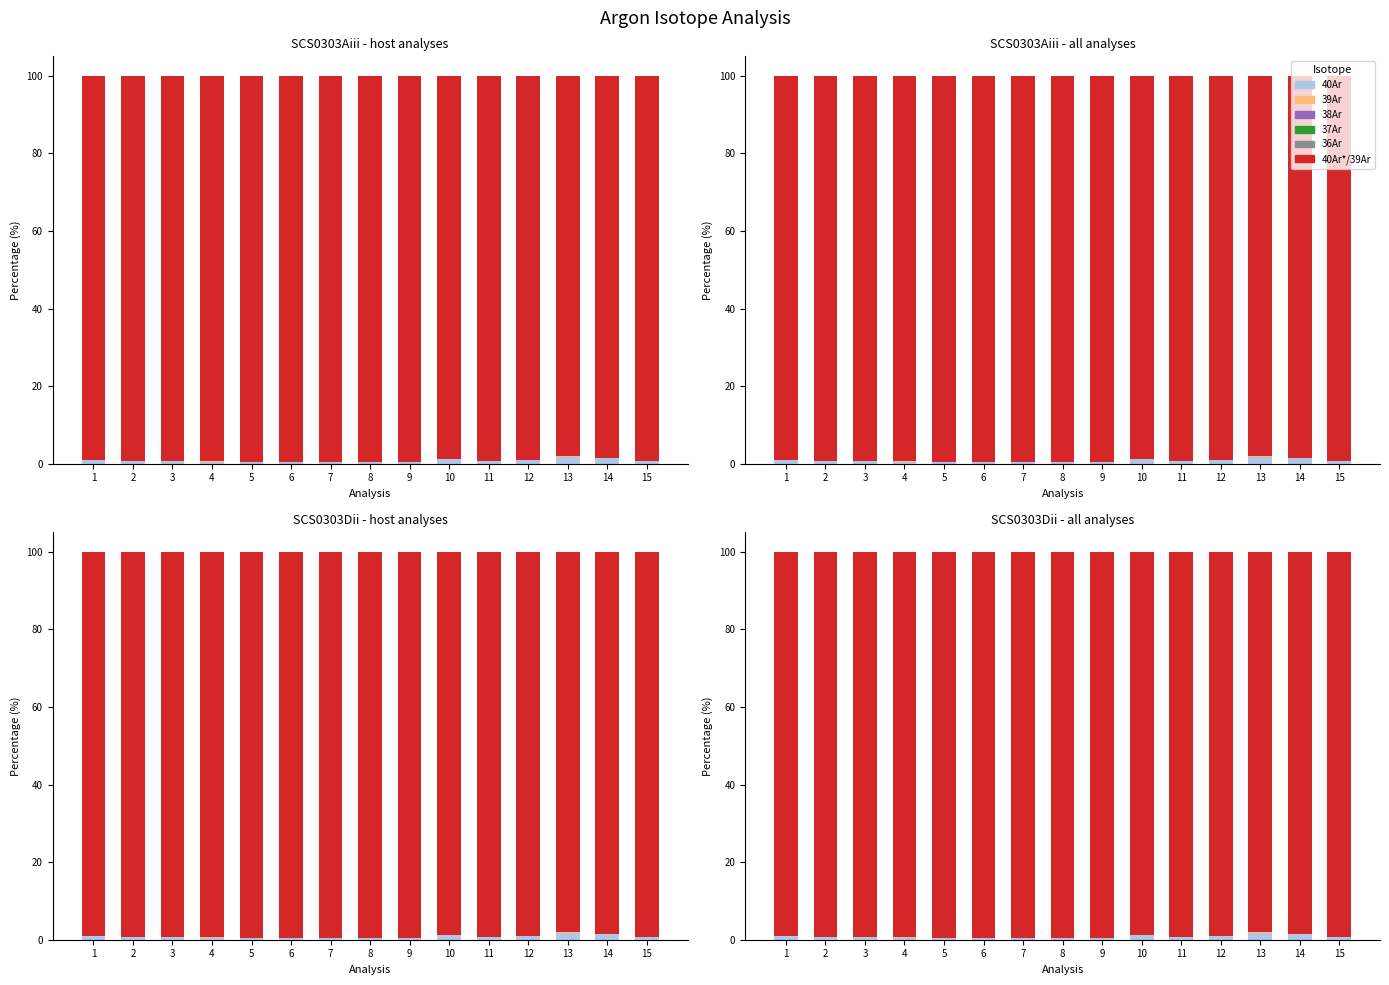

List the labels in order of 39Ar value, largest first.

13, 14, 10, 12, 15, 11, 1, 9, 8, 3, 2, 4, 7, 5, 6